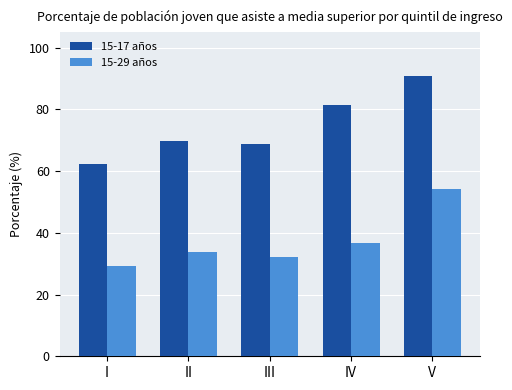

Is the value of 15-29 años at III greater than the value of 15-17 años at II?

No